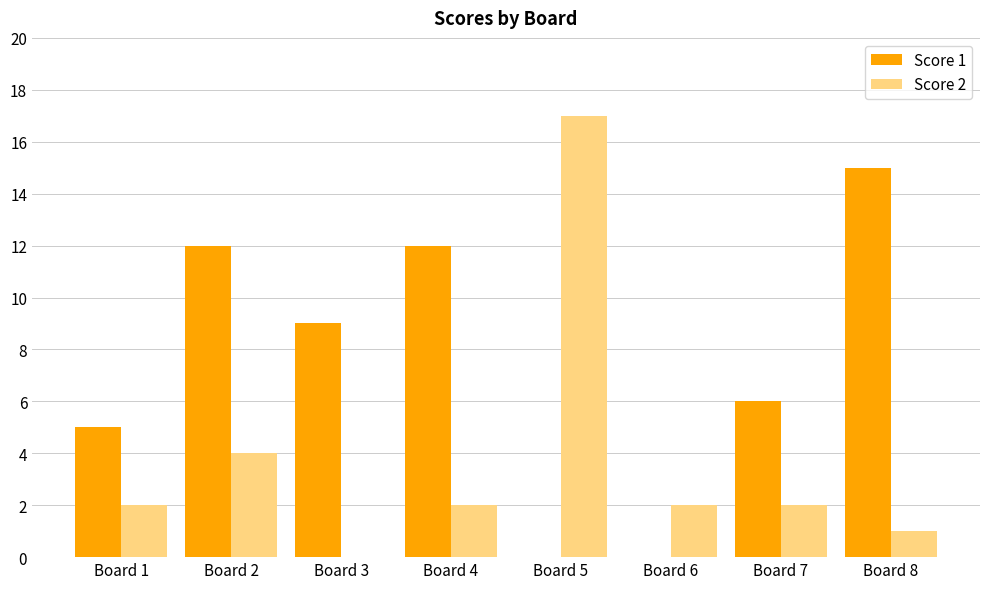

Which series has the widest spread of values?

Score 2